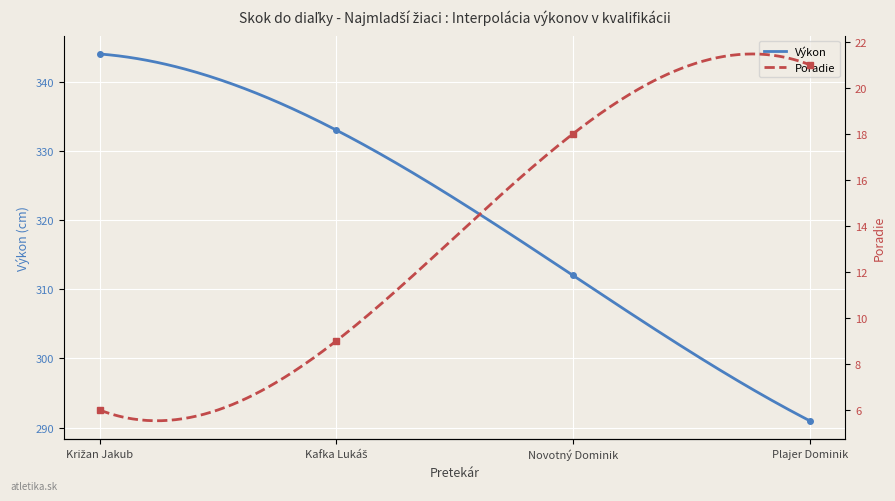

What is the total value across all series at Novotný Dominik?

330